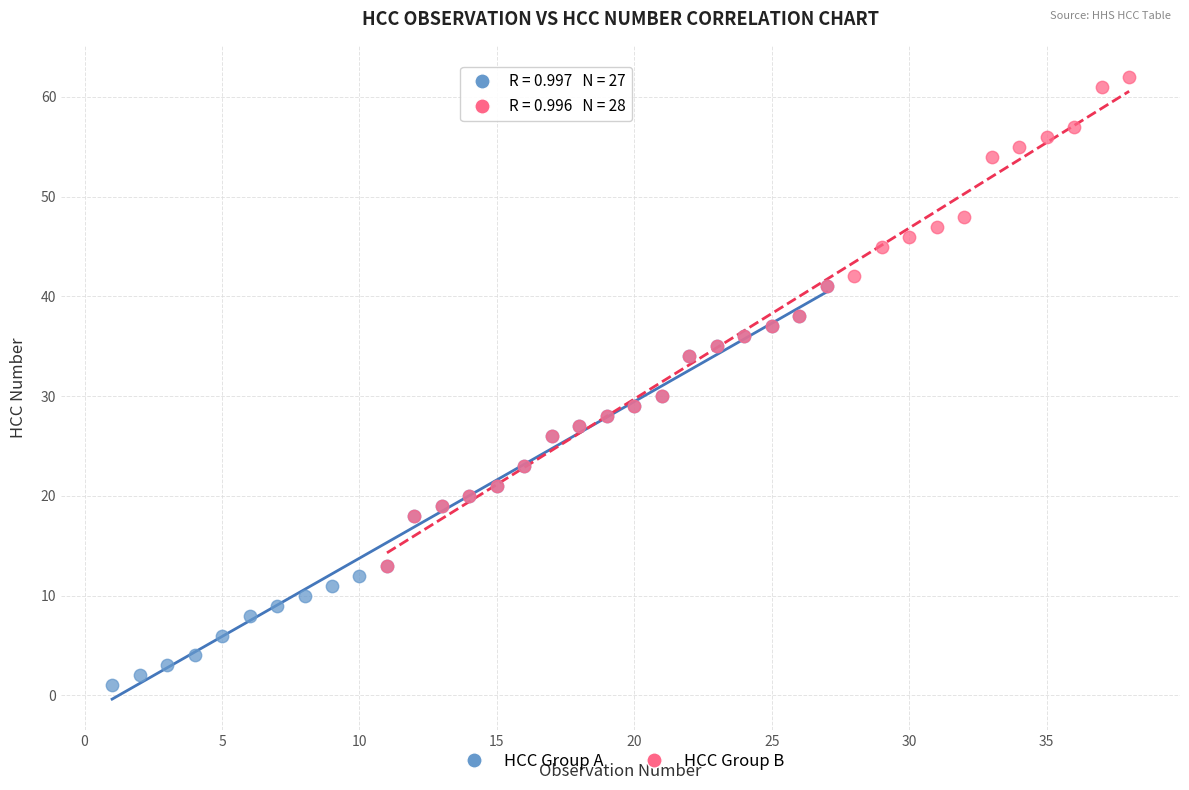

What are all the series names shown in the legend?

HCC Group A, HCC Group B